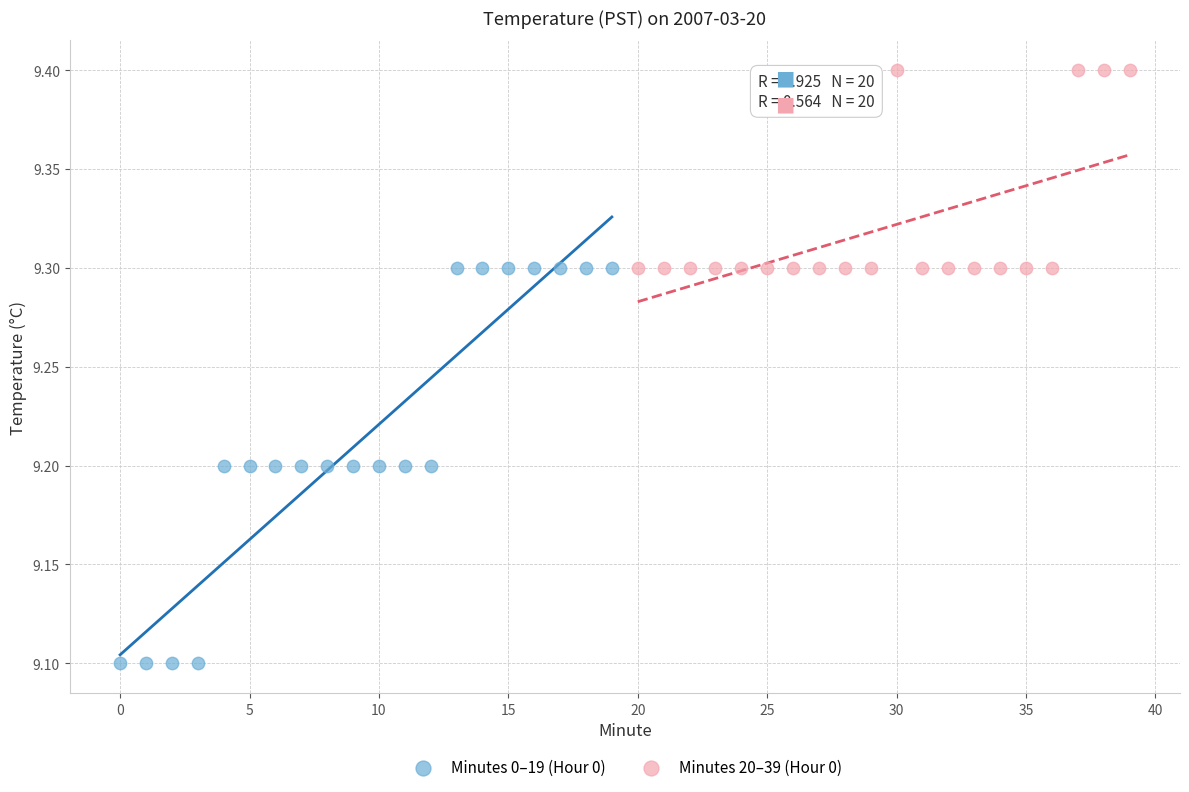

Which series has the largest Y range (max minus min)?

Minutes 0–19 (Hour 0)